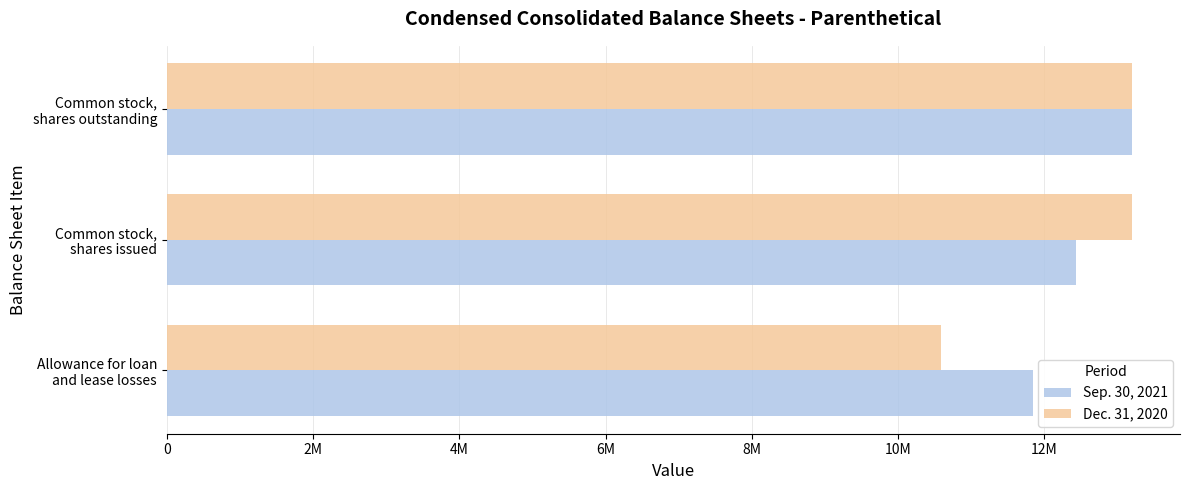

What are all the series names shown in the legend?

Sep. 30, 2021, Dec. 31, 2020